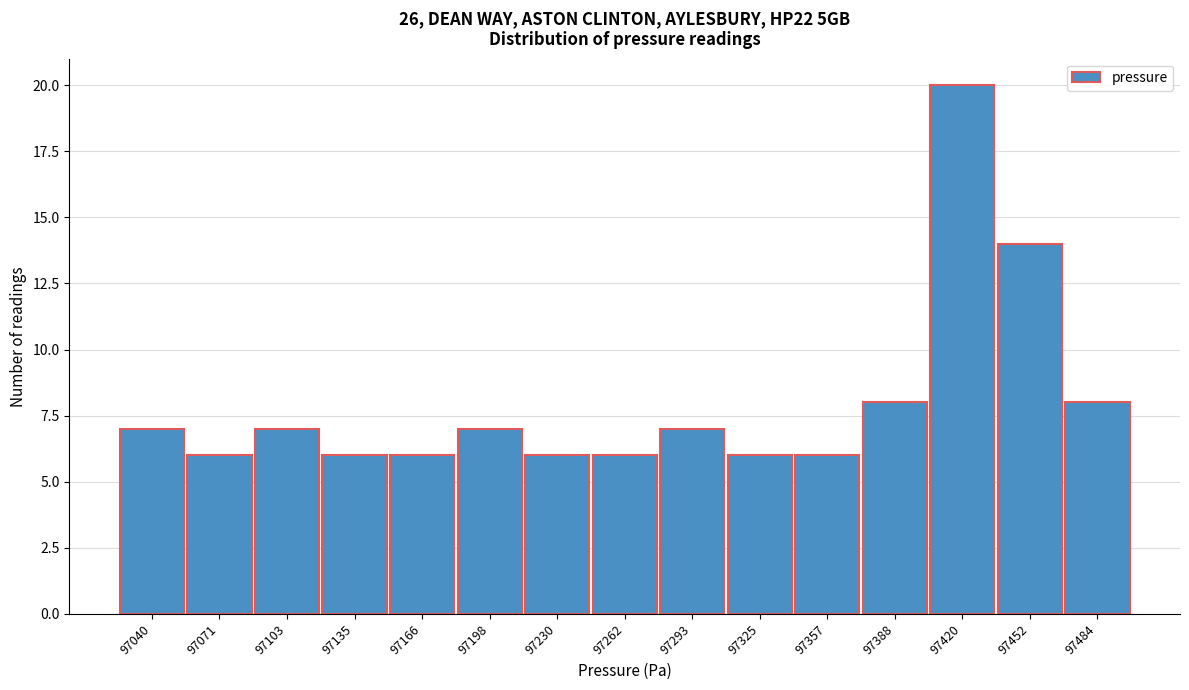

Reading left to right, extract all data points from this chart.

97040=7	97071=6	97103=7	97135=6	97166=6	97198=7	97230=6	97262=6	97293=7	97325=6	97357=6	97388=8	97420=20	97452=14	97484=8